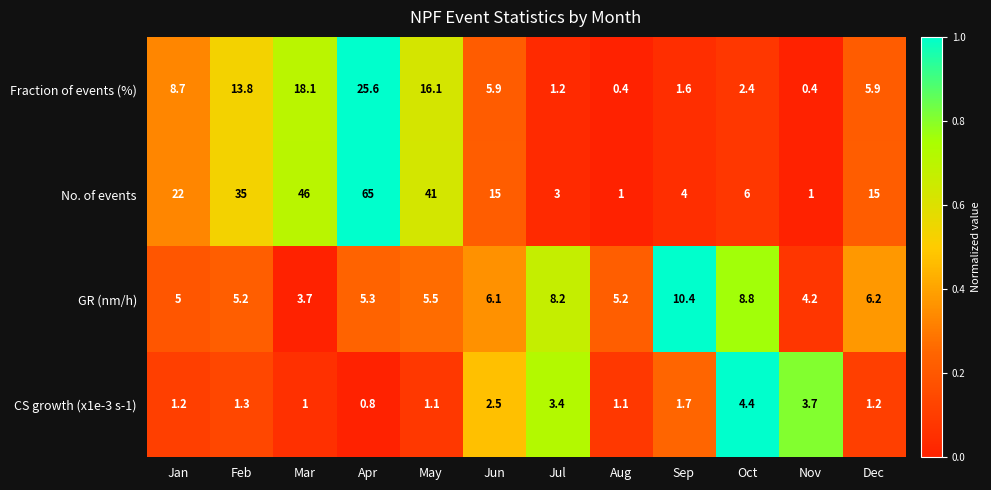

What is the difference between the maximum and minimum values in the GR (nm/h) series?

6.7